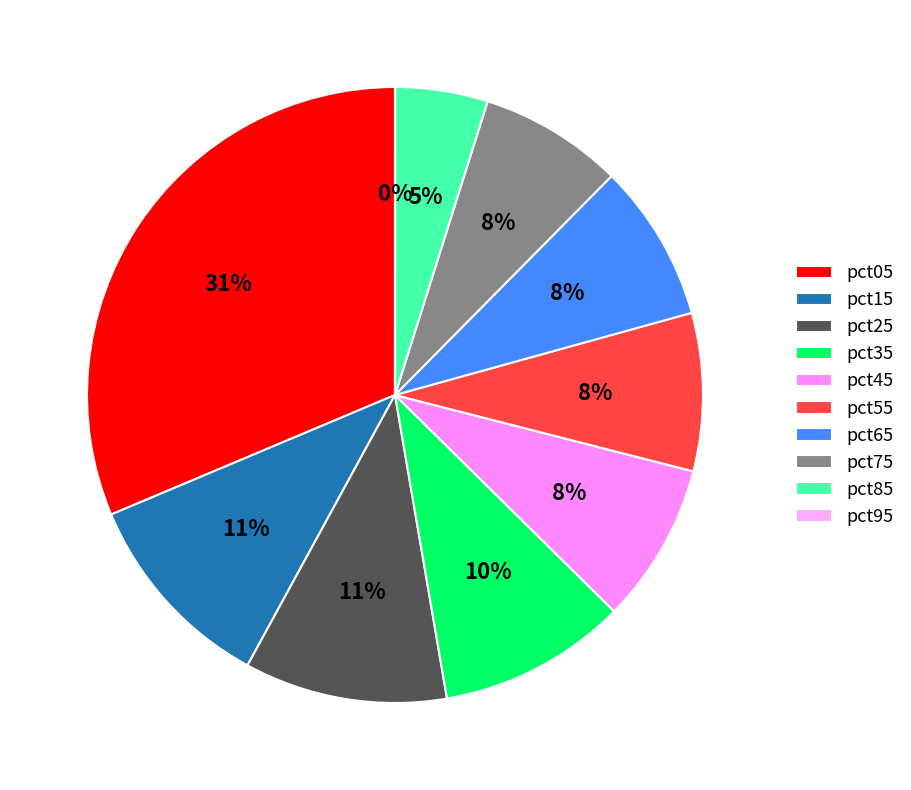

Which slice is the smallest?

pct95